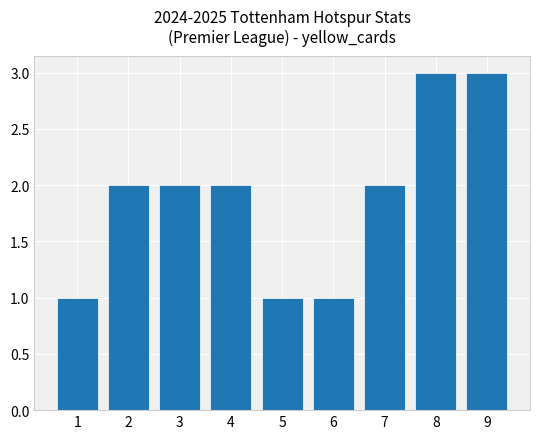

How many series are shown in this chart?

1